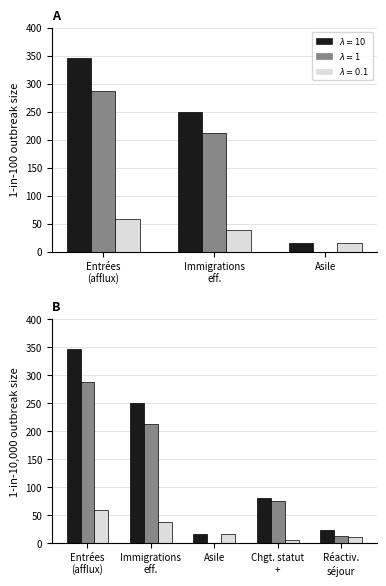

How many distinct data groups are displayed?

3